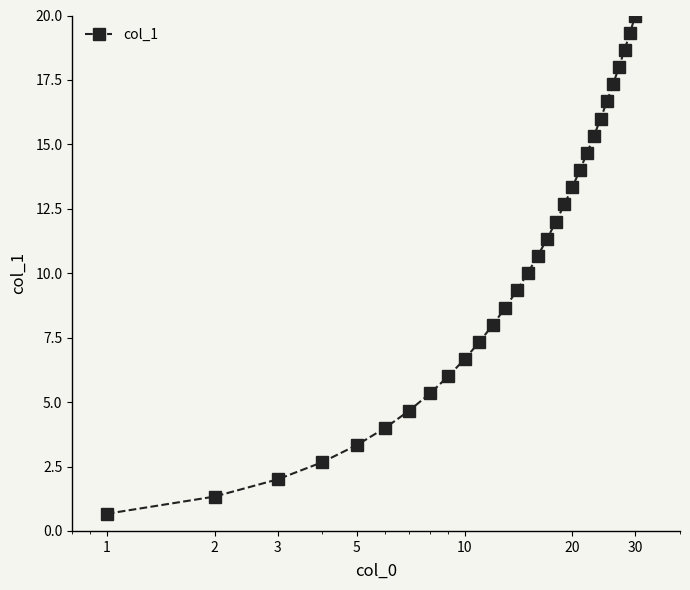

What is the smallest value displayed?

0.7